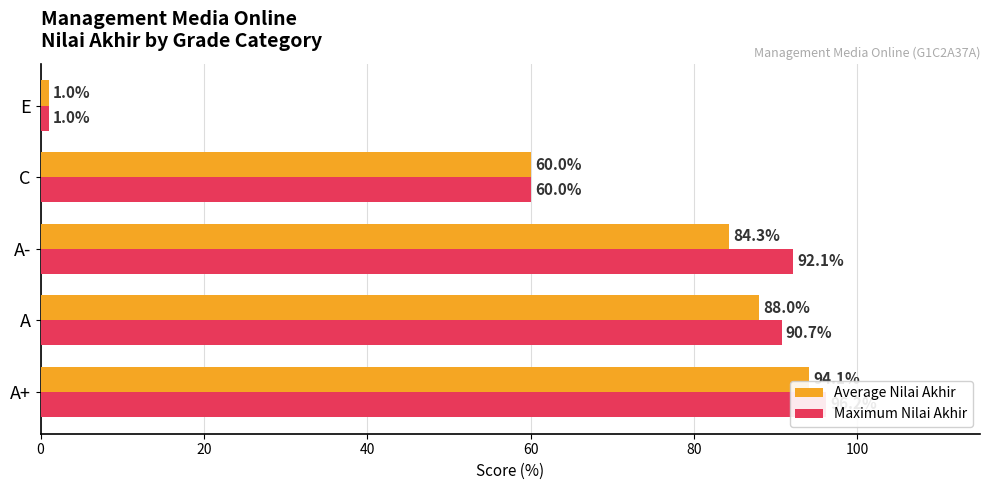

How many data points in Average Nilai Akhir are above 84?

3